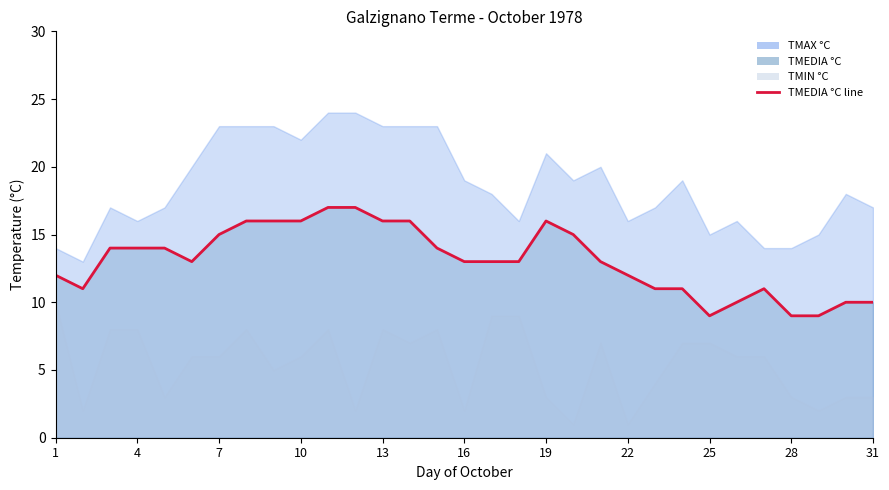

Count the values in the range 11 to 16.

23